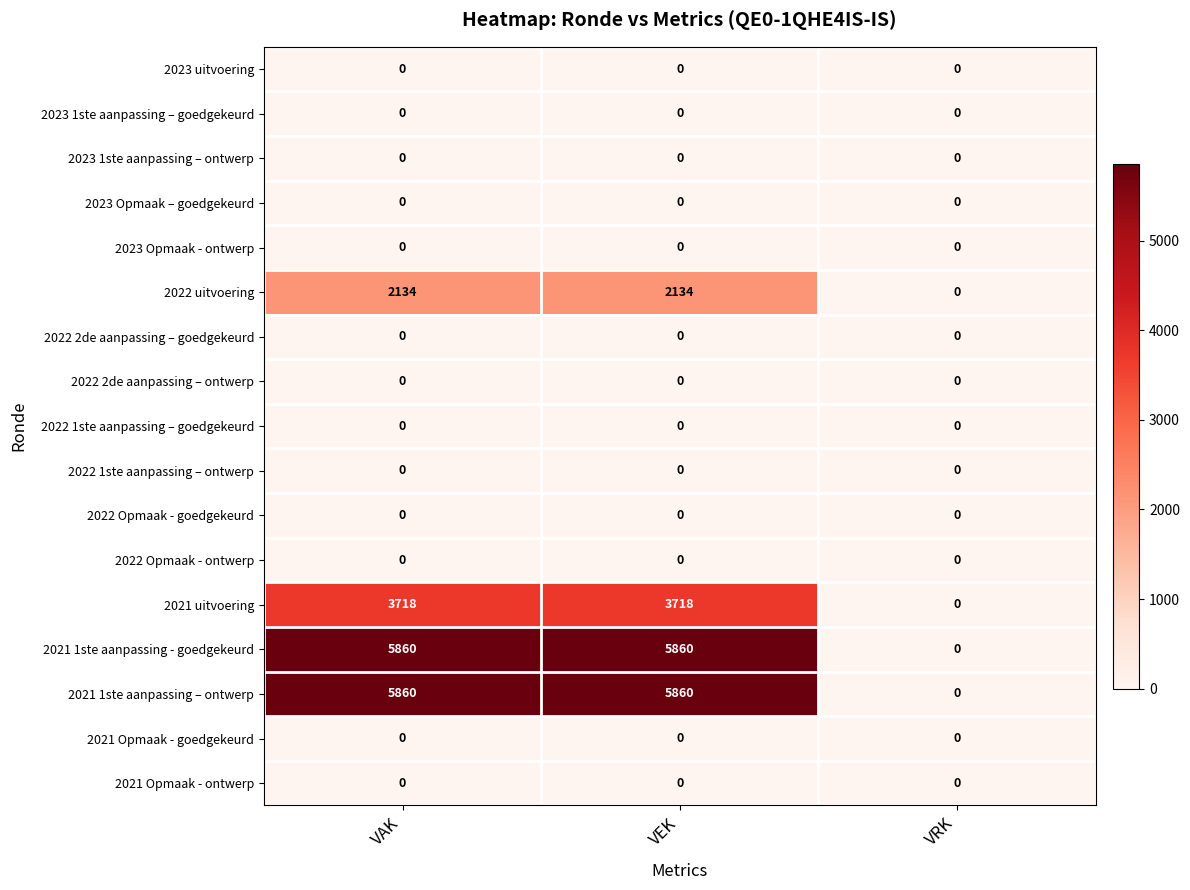

What is the spread (max minus min) of values at VEK?

5860